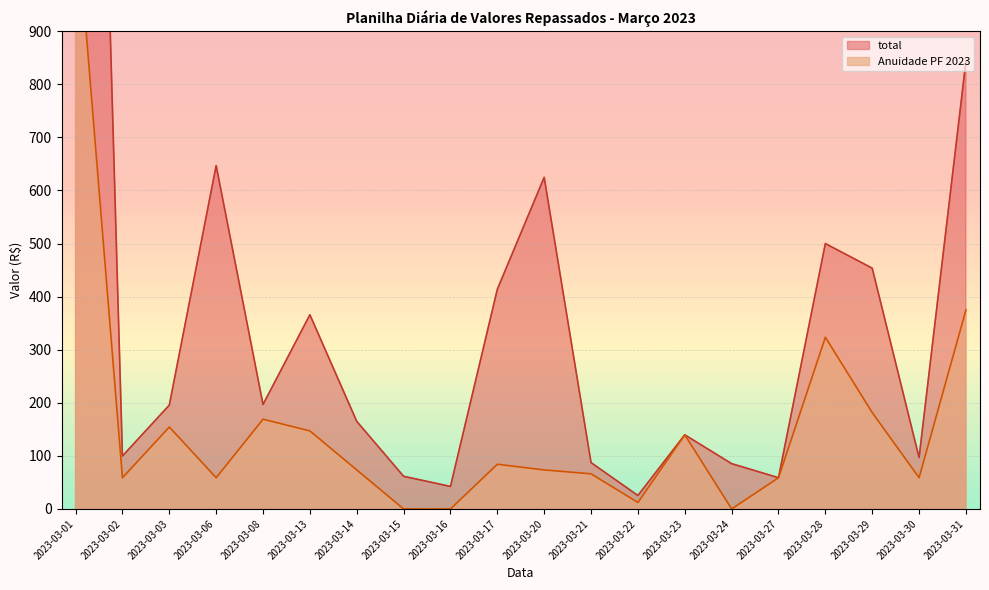

True or false: Anuidade PF 2023 has more than 2 interior local peaks.

True